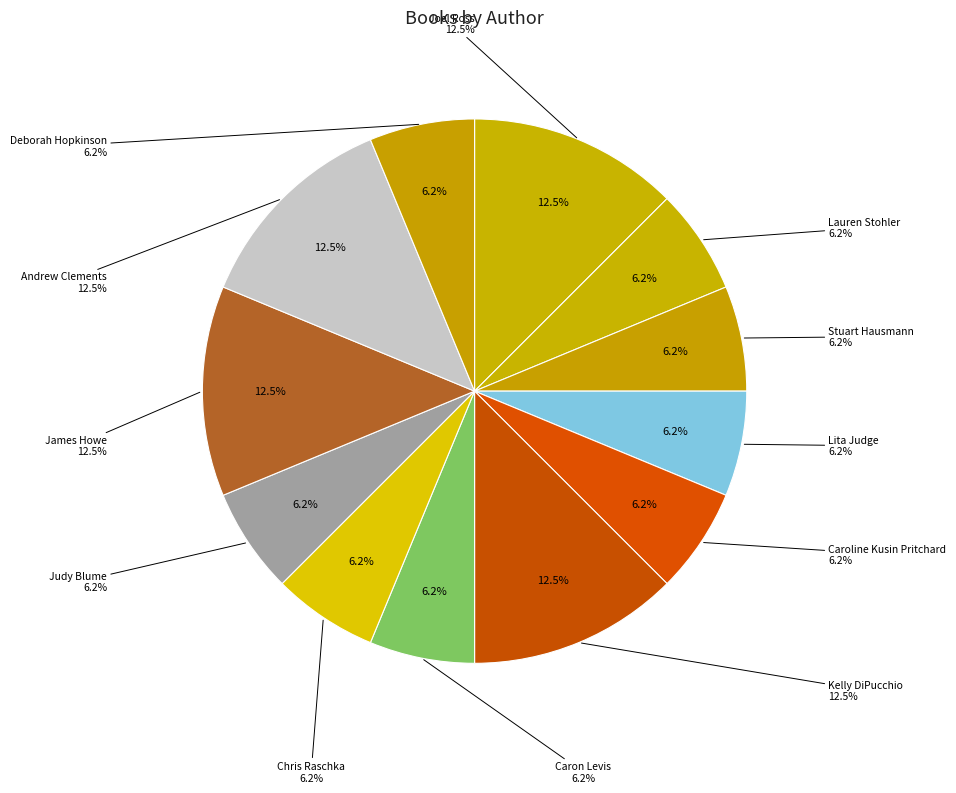

To the nearest percent, what is the average slice percentage?

8%